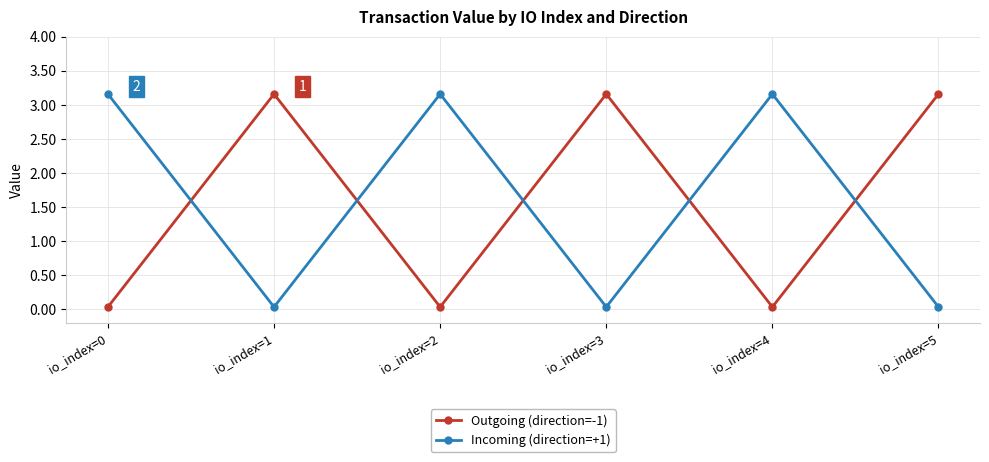

True or false: Outgoing (direction=-1) has a value of 5.2 at io_index=5.

False